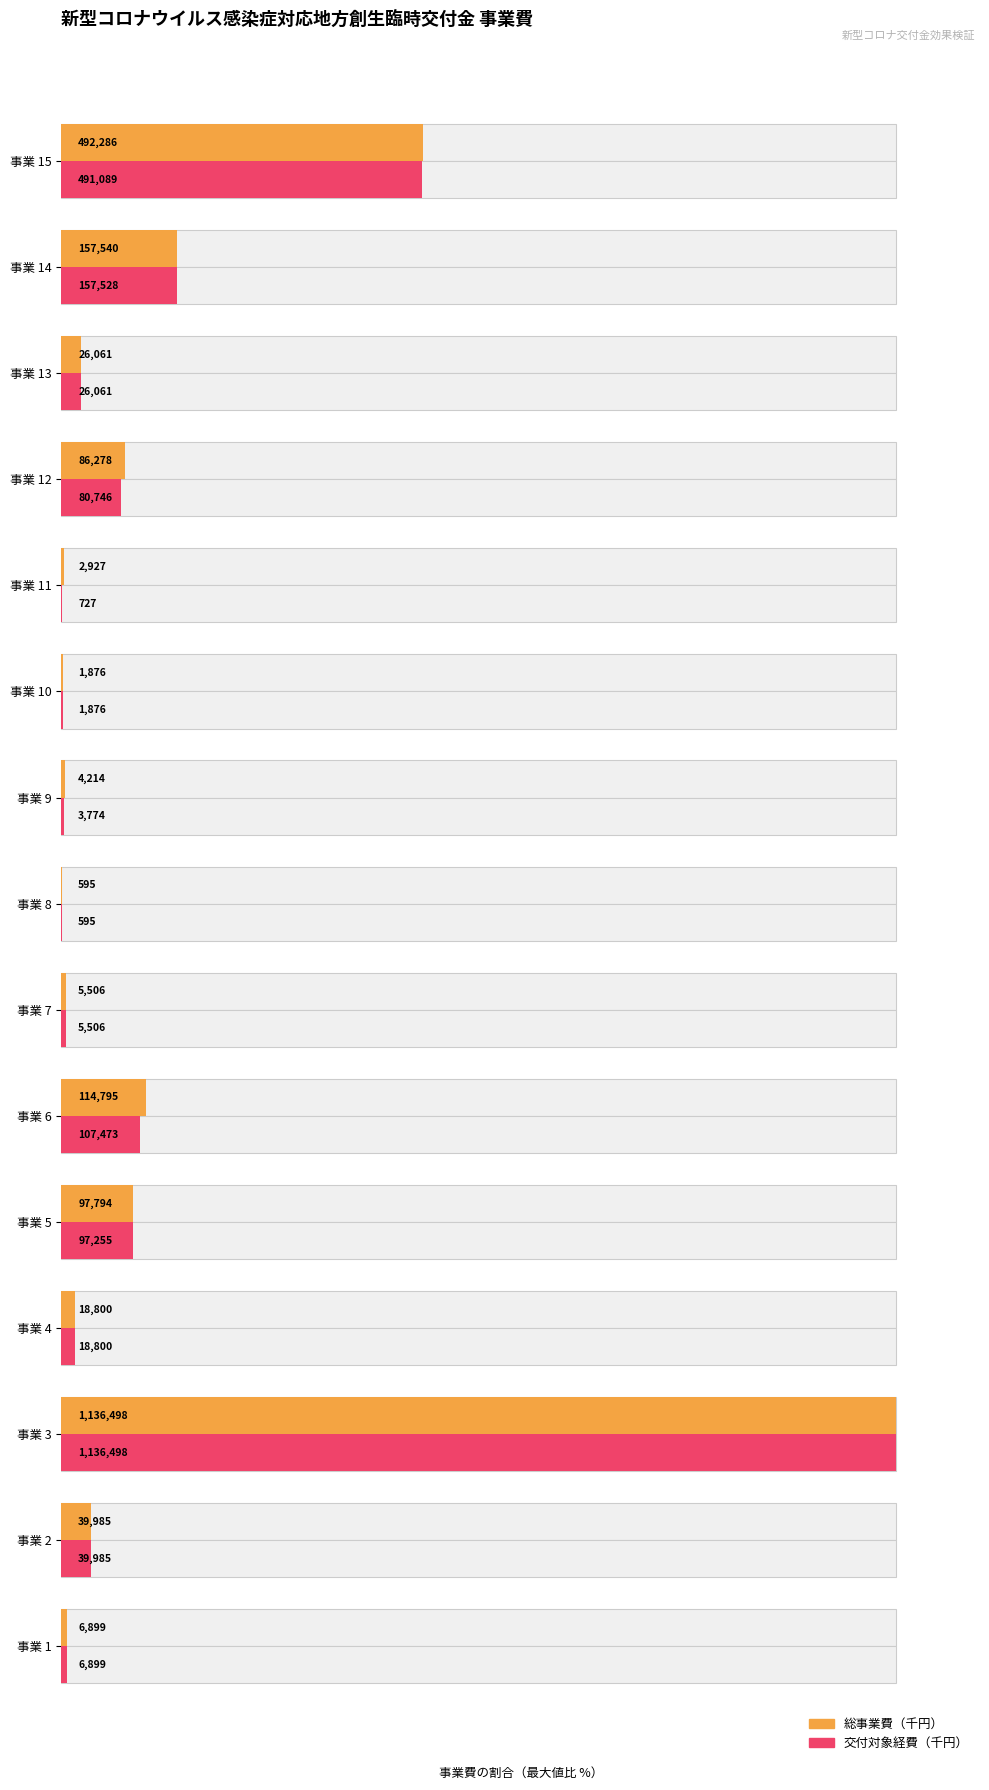

Count the number of data series in this chart.

2